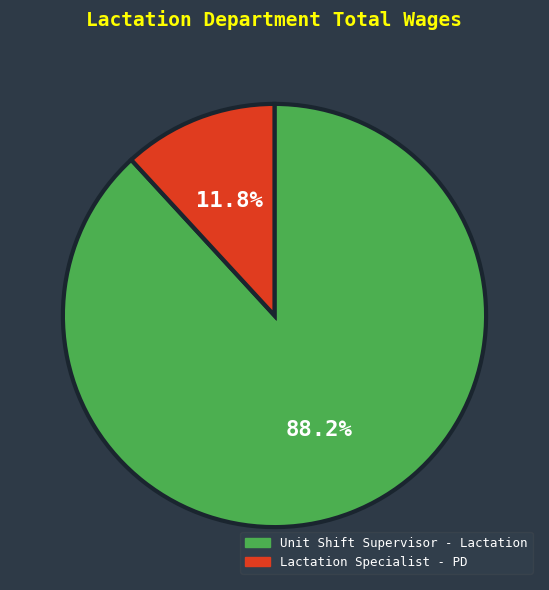

Does any single category account for the majority?

Yes